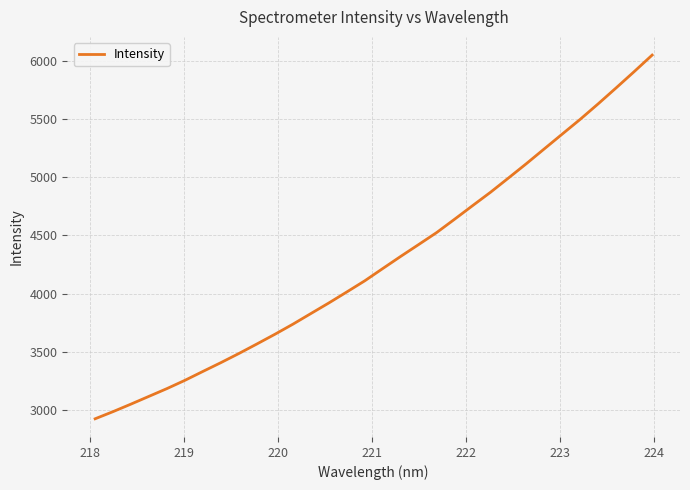

What is the maximum value shown in the chart?

6049.3